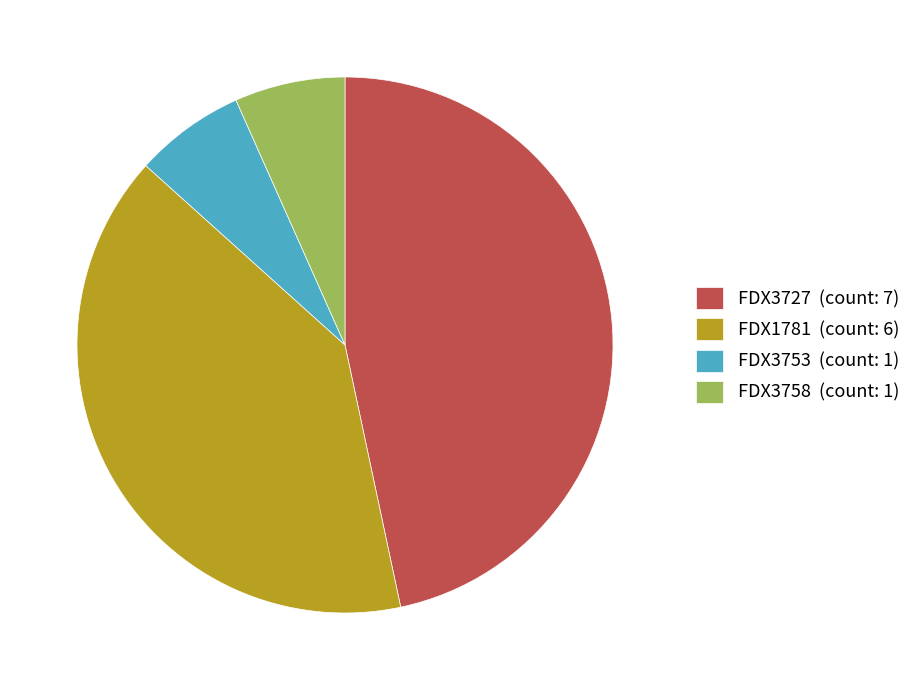

Does FDX3727 (count: 7) account for over 50% of the chart?

No